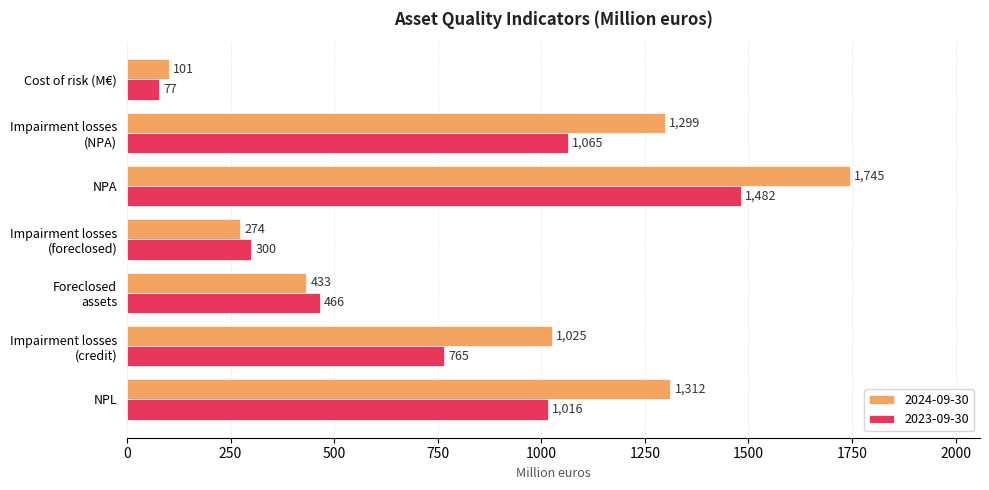

What are all the series names shown in the legend?

2024-09-30, 2023-09-30